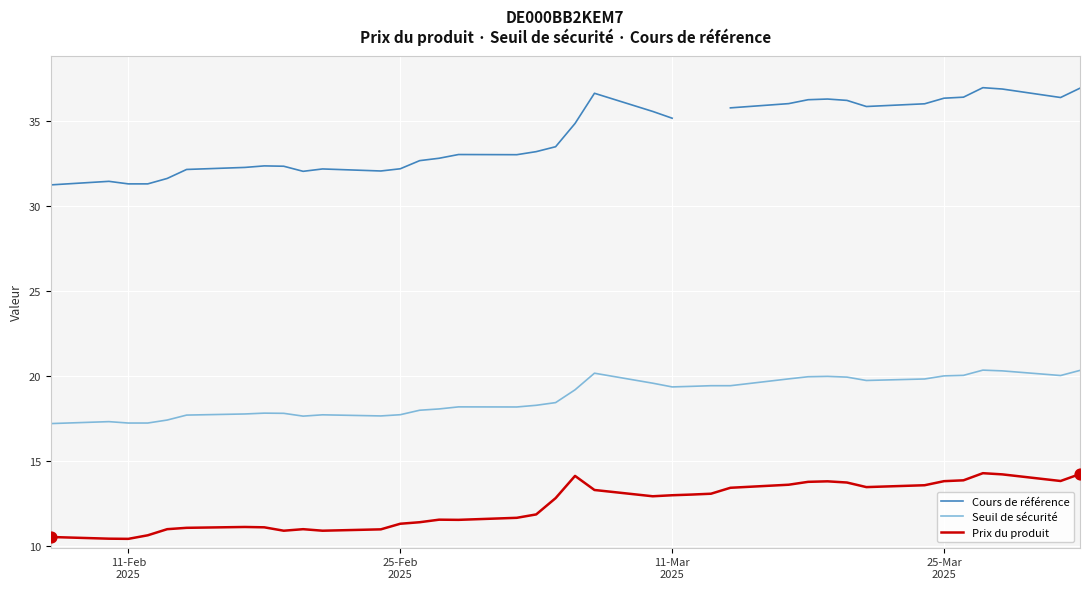

Which series has the widest spread of Y values?

Cours de référence